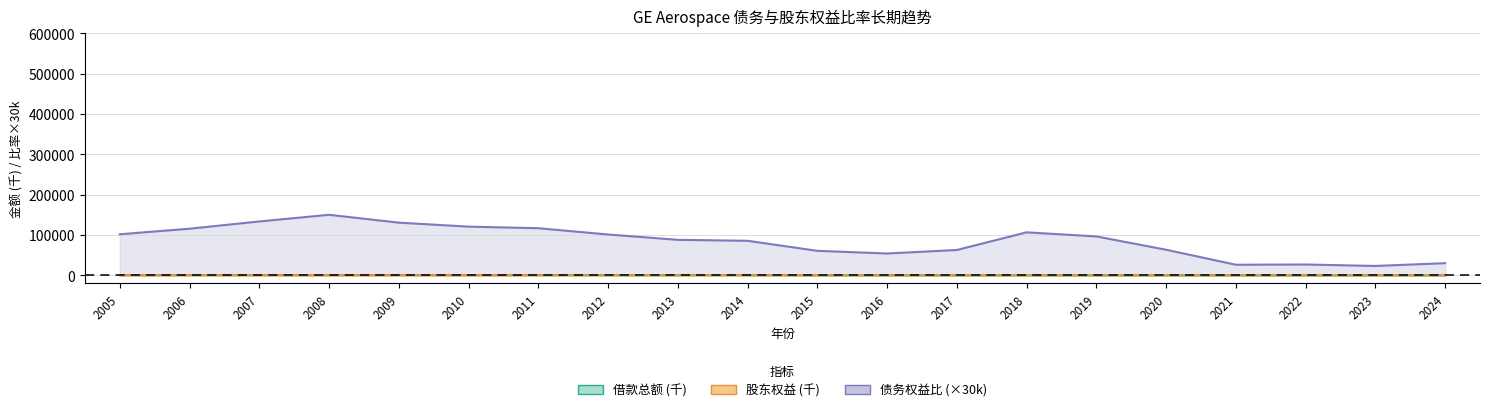

Which label corresponds to the largest value in the chart?

2008